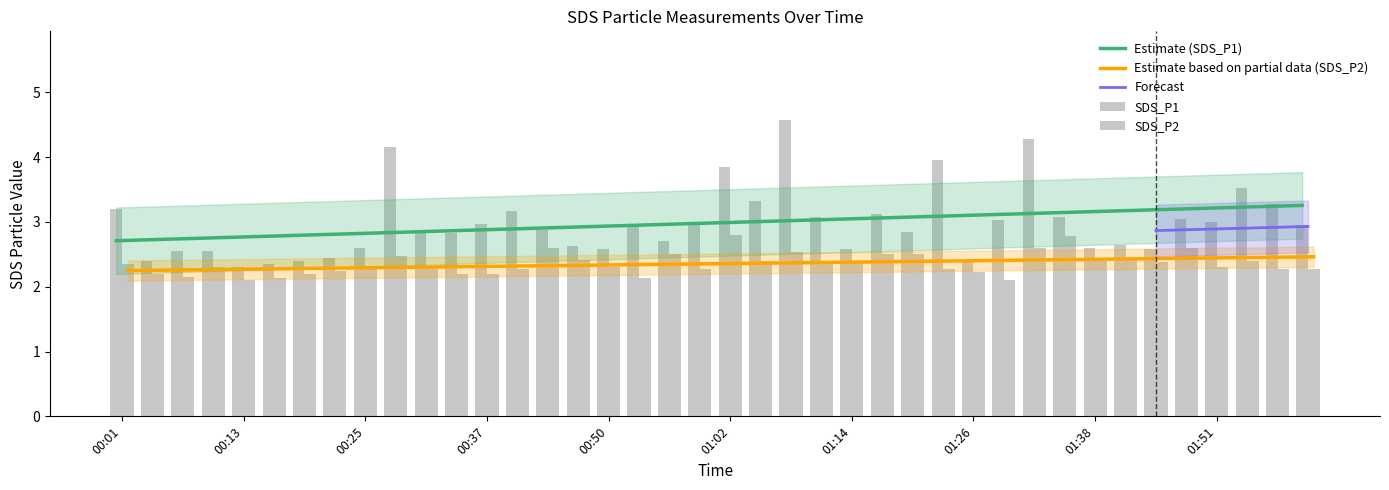

At which category is the sum across all series the highest?

01:08